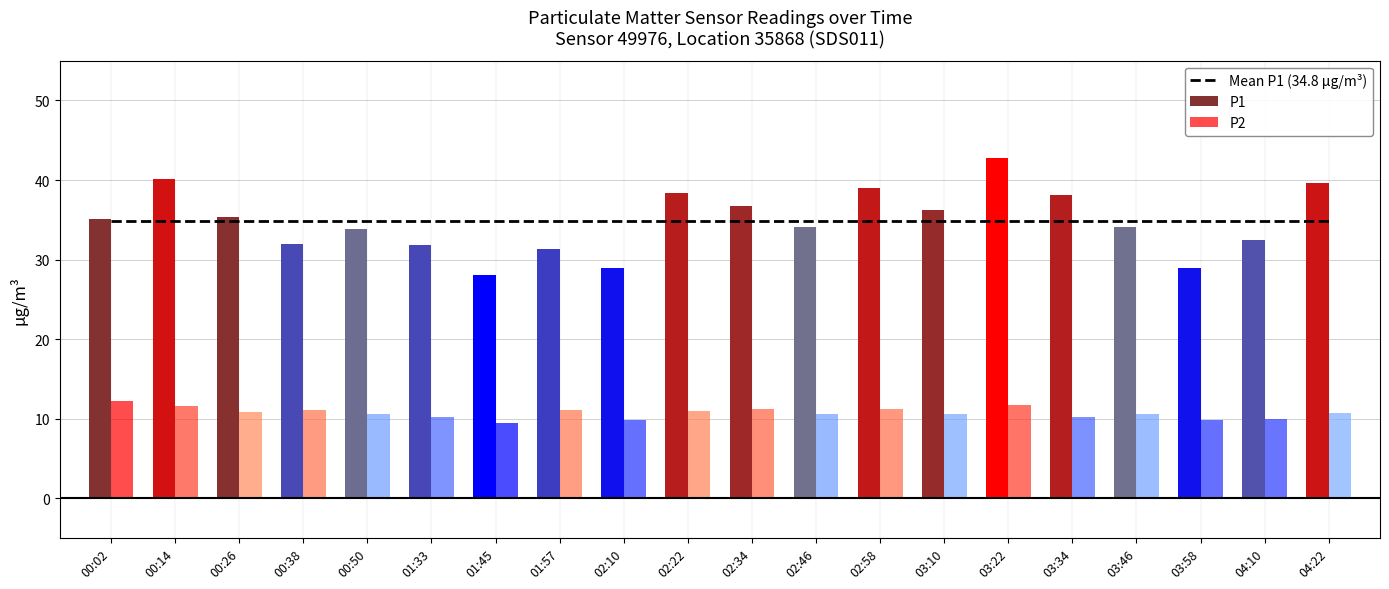

What position from the left is 01:33?

6